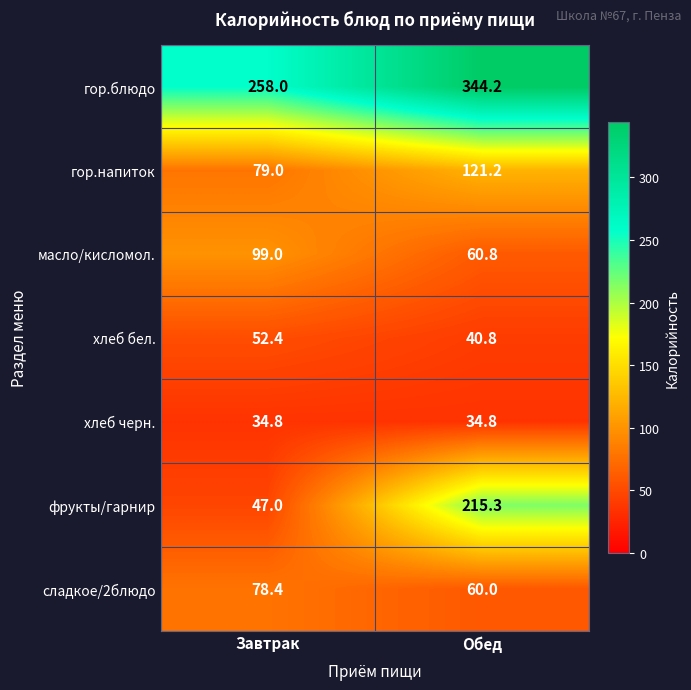

Is it true that масло/кисломол. equals 63.4 at Завтрак?

False